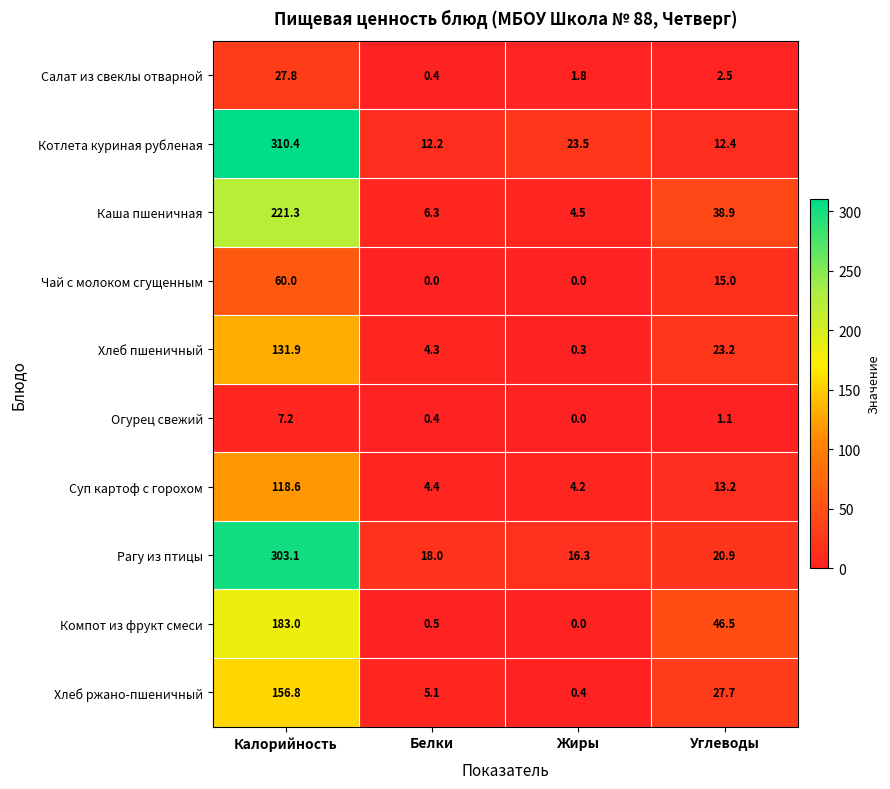

What is the difference between the Чай с молоком сгущенным values at Углеводы and Калорийность?

45.0